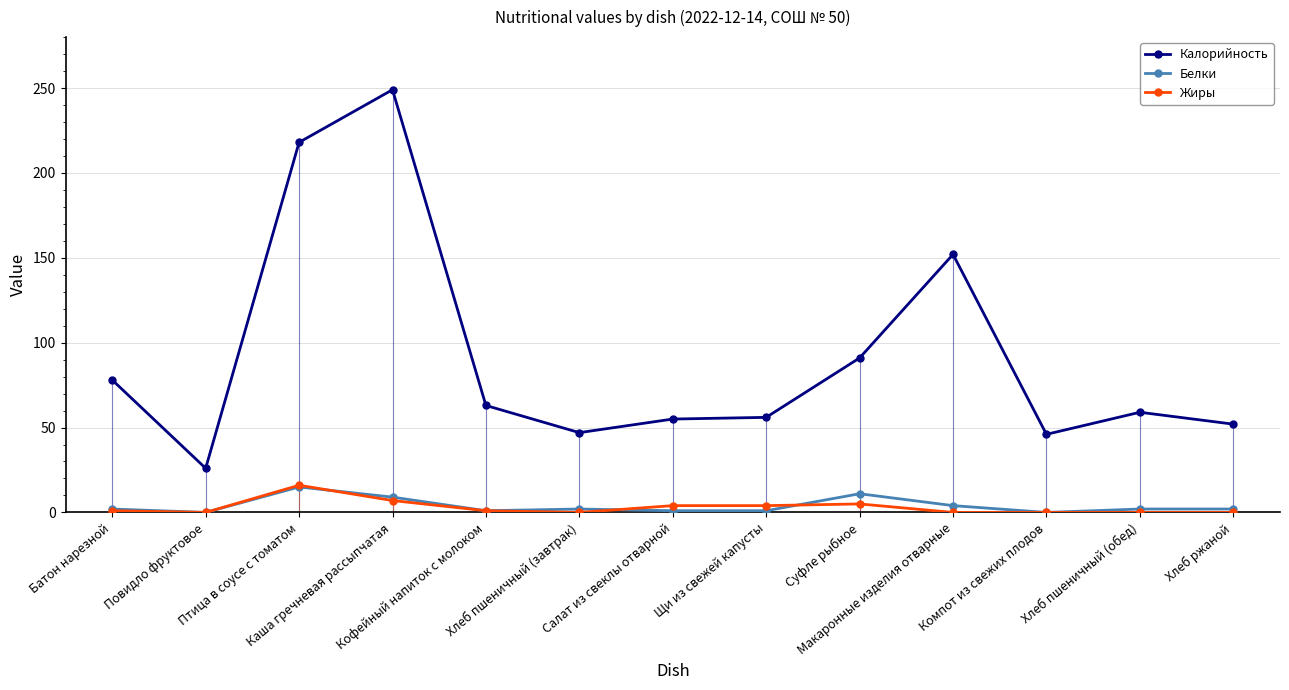

Rank the categories by Жиры value from highest to lowest.

Птица в соусе с томатом, Каша гречневая рассыпчатая, Суфле рыбное, Салат из свеклы отварной, Щи из свежей капусты, Батон нарезной, Кофейный напиток с молоком, Повидло фруктовое, Хлеб пшеничный (завтрак), Макаронные изделия отварные, Компот из свежих плодов, Хлеб пшеничный (обед), Хлеб ржаной